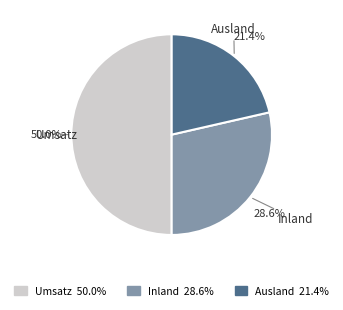

Which has a higher value, Inland or Umsatz?

Umsatz